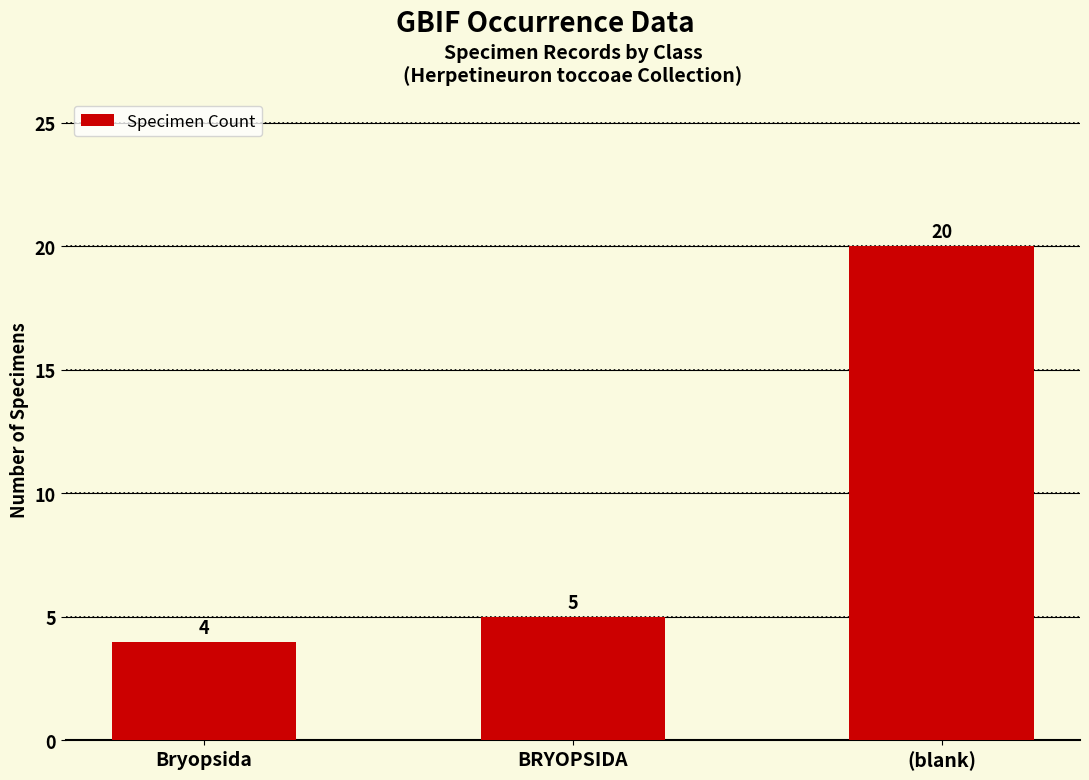

Reading right to left, transcribe all the data shown in this chart.

20	5	4